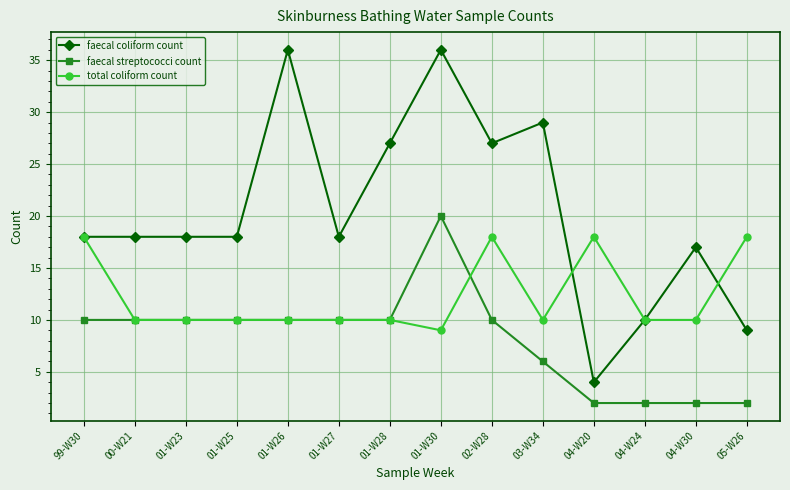

What is the sum of all faecal coliform count values?

285